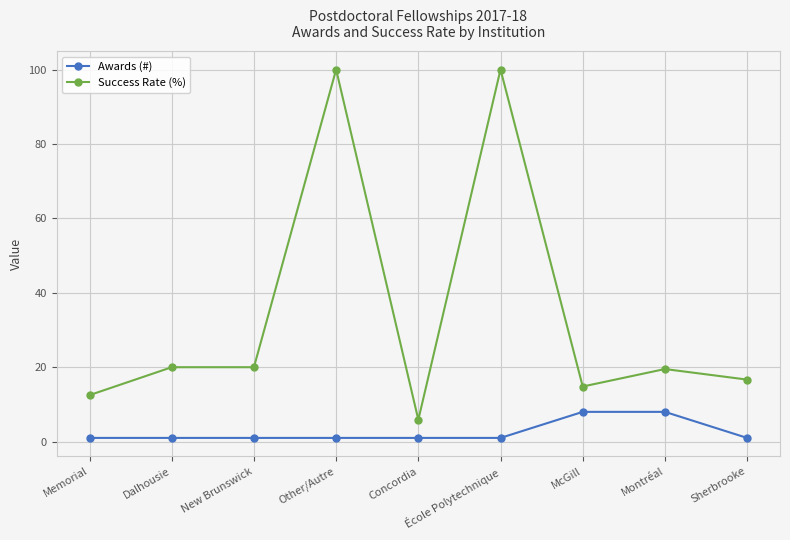

What position from the left is Montréal?

8